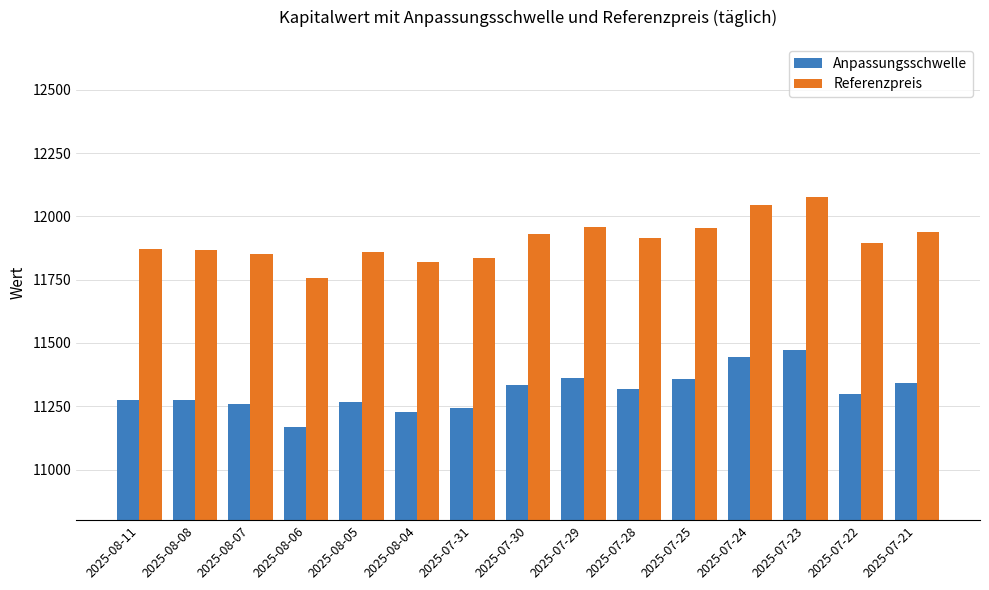

List the series in order of their overall mean, highest first.

Referenzpreis, Anpassungsschwelle